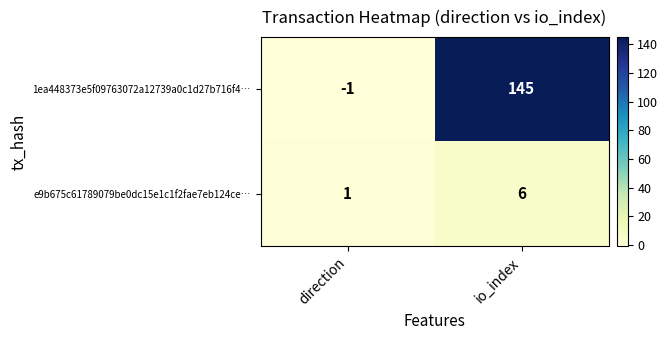

Reading left to right, what are all the values shown in this chart?

1ea448373e5f09763072a12739a0c1d27b716f4…: direction=-1	io_index=145
e9b675c61789079be0dc15e1c1f2fae7eb124ce…: direction=1	io_index=6